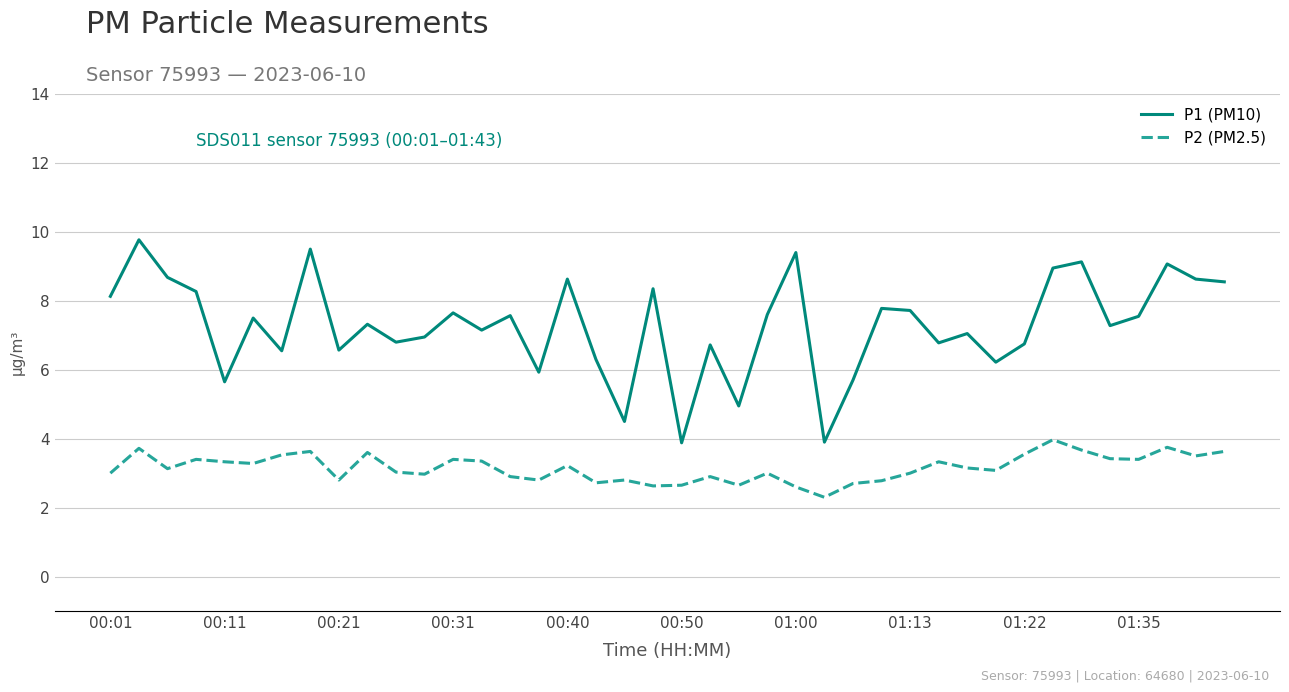

True or false: P2 (PM2.5) and P1 (PM10) cross at least once.

False